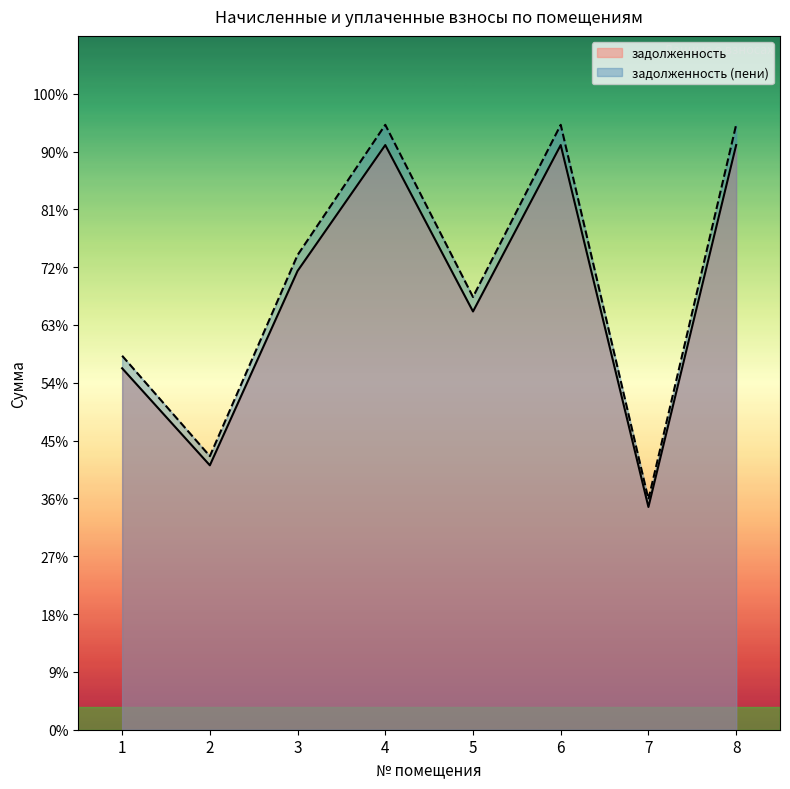

Is it true that задолженность equals 17580.4 at 4?

False